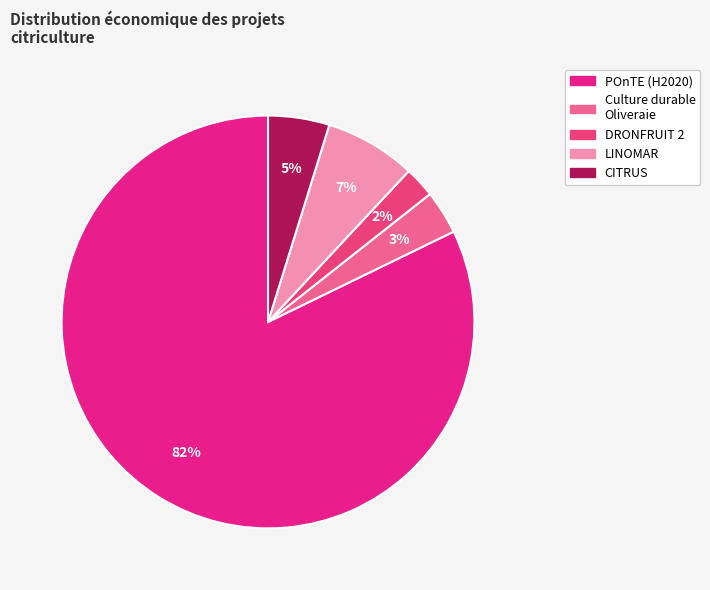

To the nearest percent, what is the average slice percentage?

20%